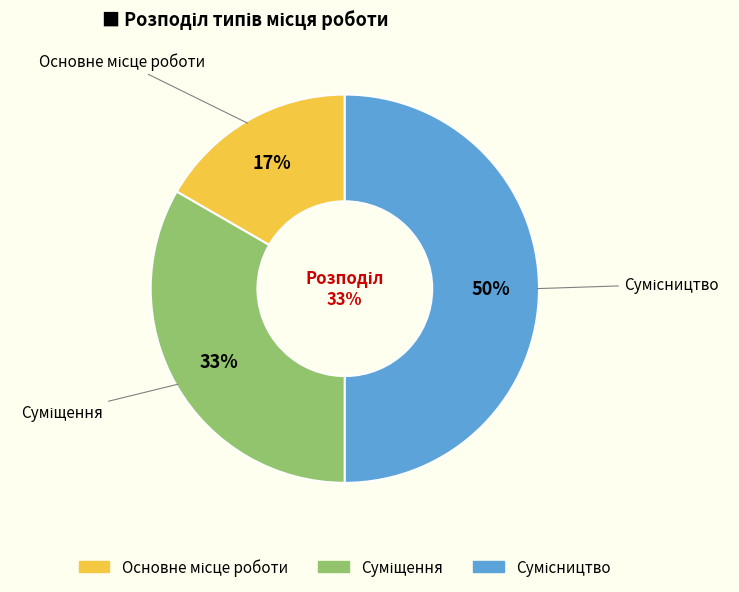

How much of the chart is everything except Основне місце роботи?

83.3%